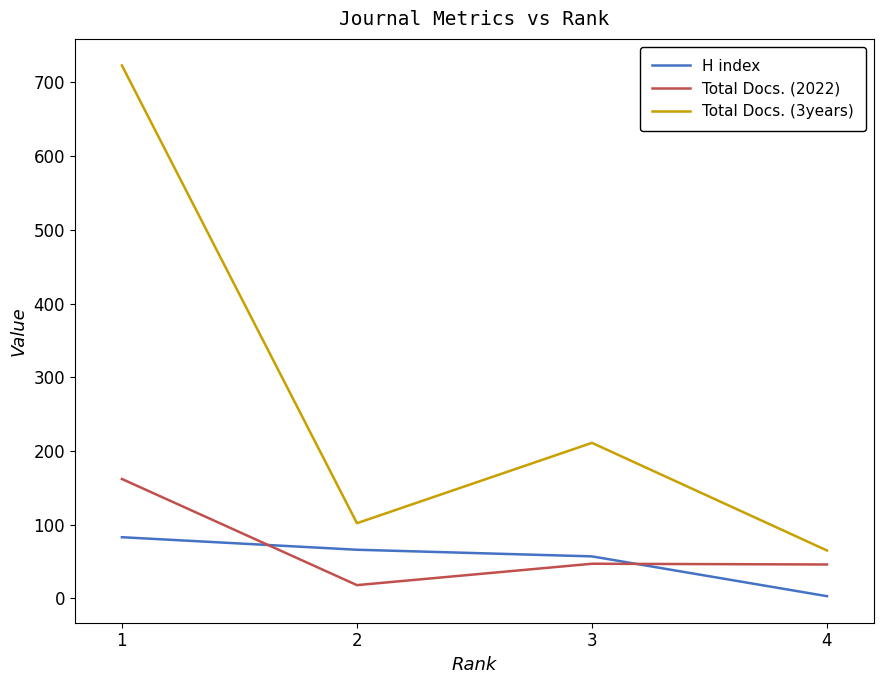

How many times do H index and Total Docs. (2022) cross each other?

2